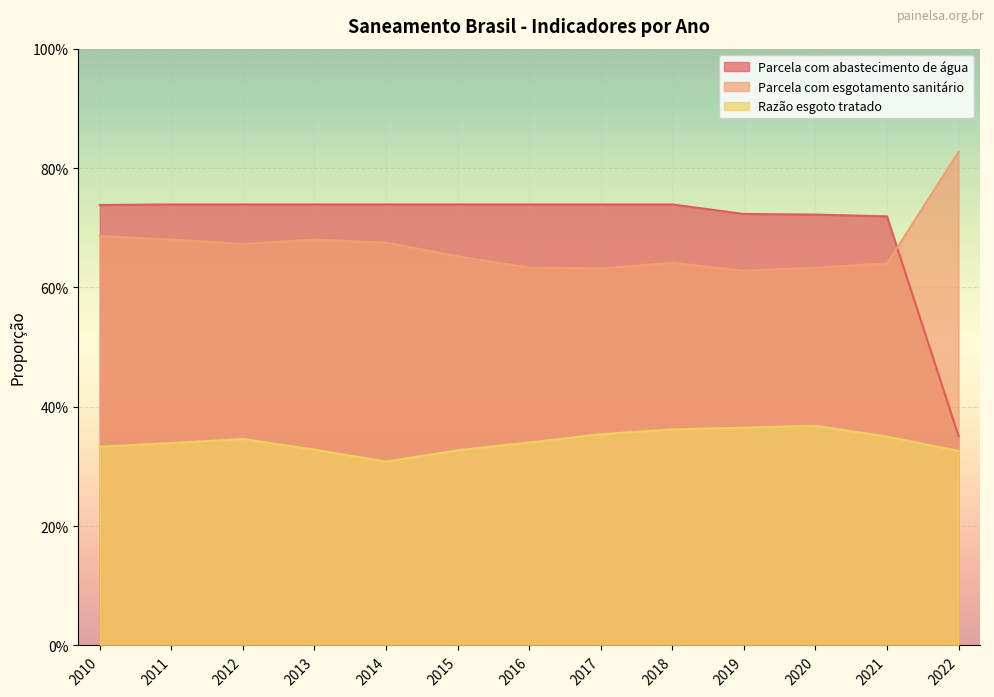

Reading right to left, extract all data points from this chart.

Parcela com abastecimento de água: 0.4	0.7	0.7	0.7	0.7	0.7	0.7	0.7	0.7	0.7	0.7	0.7	0.7
Parcela com esgotamento sanitário: 0.8	0.6	0.6	0.6	0.6	0.6	0.6	0.7	0.7	0.7	0.7	0.7	0.7
Razão esgoto tratado: 0.3	0.3	0.4	0.4	0.4	0.4	0.3	0.3	0.3	0.3	0.3	0.3	0.3